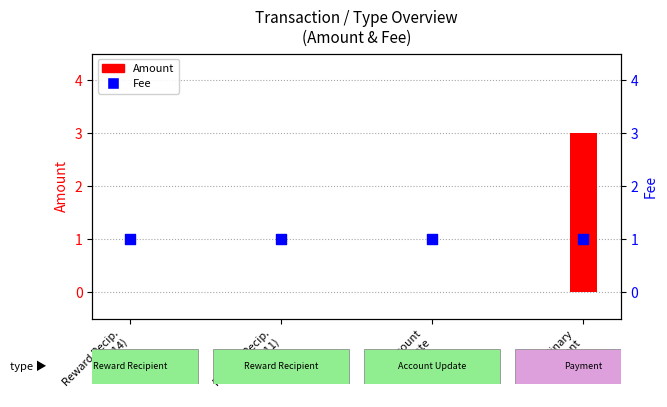

Which series has the largest total across all categories?

Fee